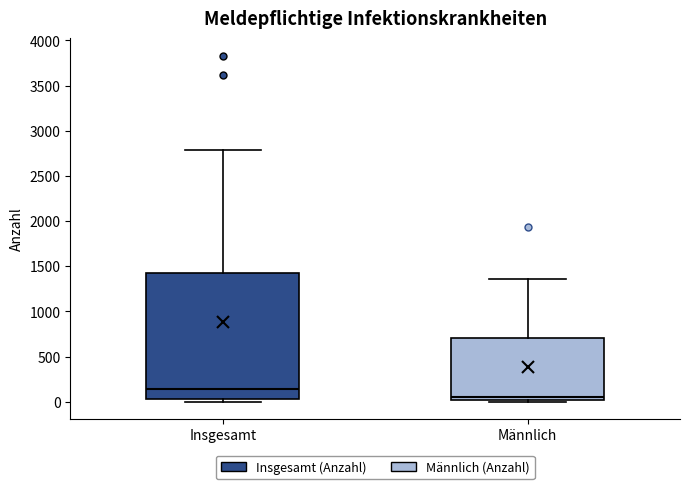

Where does the median line of the box for Männlich sit on the y-axis? The values are not printed on the chart, so give them approximately, as read against the axis.

50